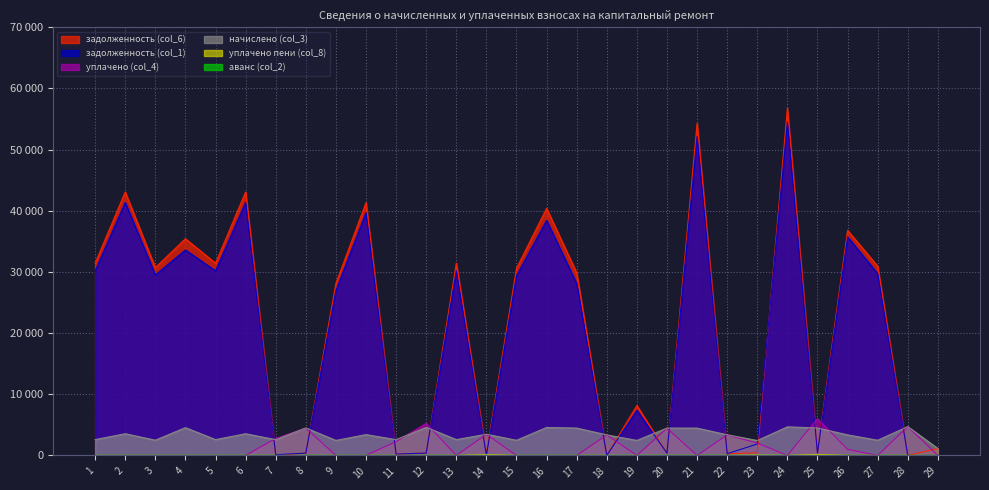

What is the maximum value shown in the chart?

56773.6